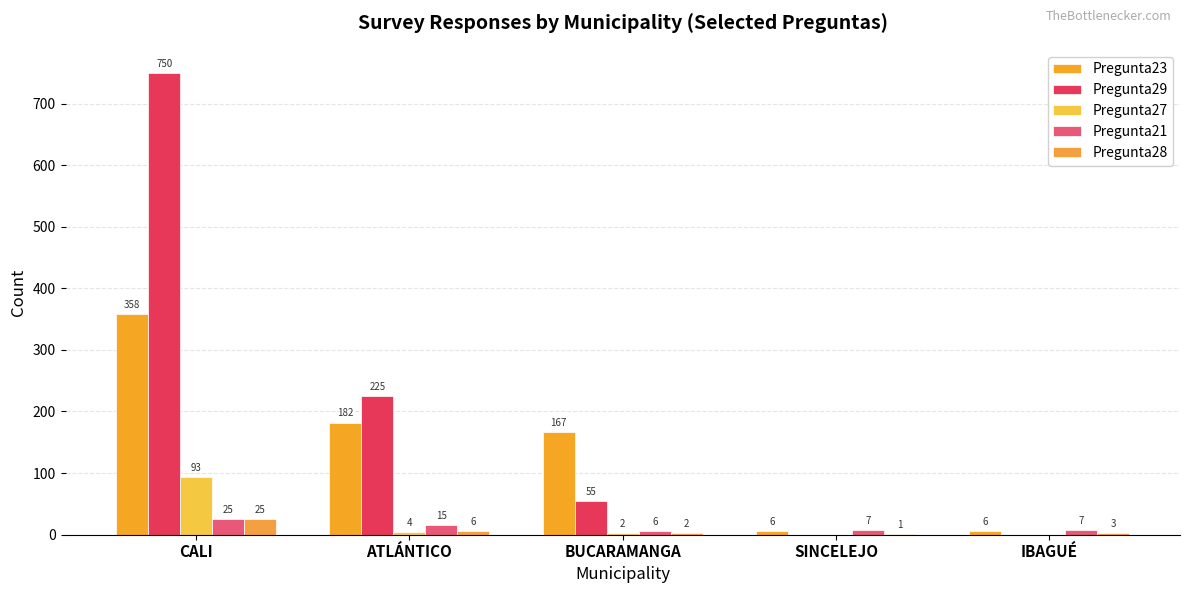

Reading left to right, what are all the values shown in this chart?

Pregunta23: 358	182	167	6	6
Pregunta29: 750	225	55	0	0
Pregunta27: 93	4	2	0	0
Pregunta21: 25	15	6	7	7
Pregunta28: 25	6	2	1	3